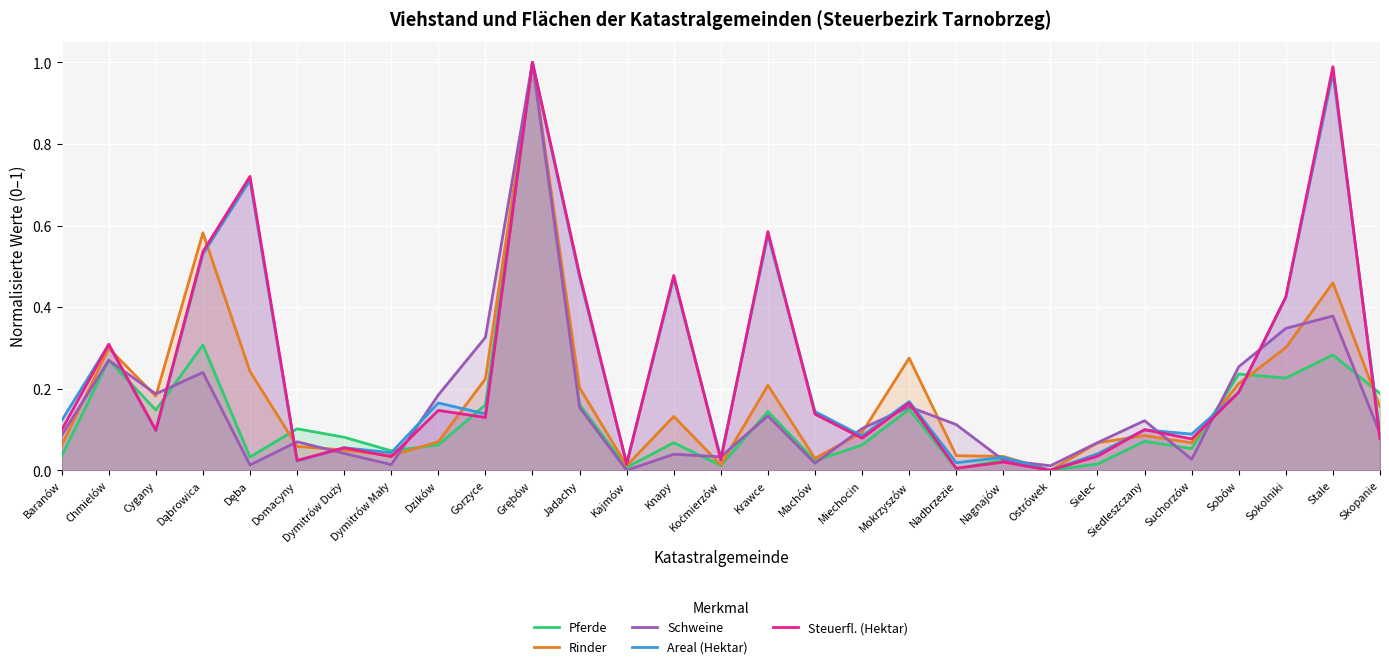

The value of Steuerfl. (Hektar) at Dymitrów Duży is 0.0. True or false?

False